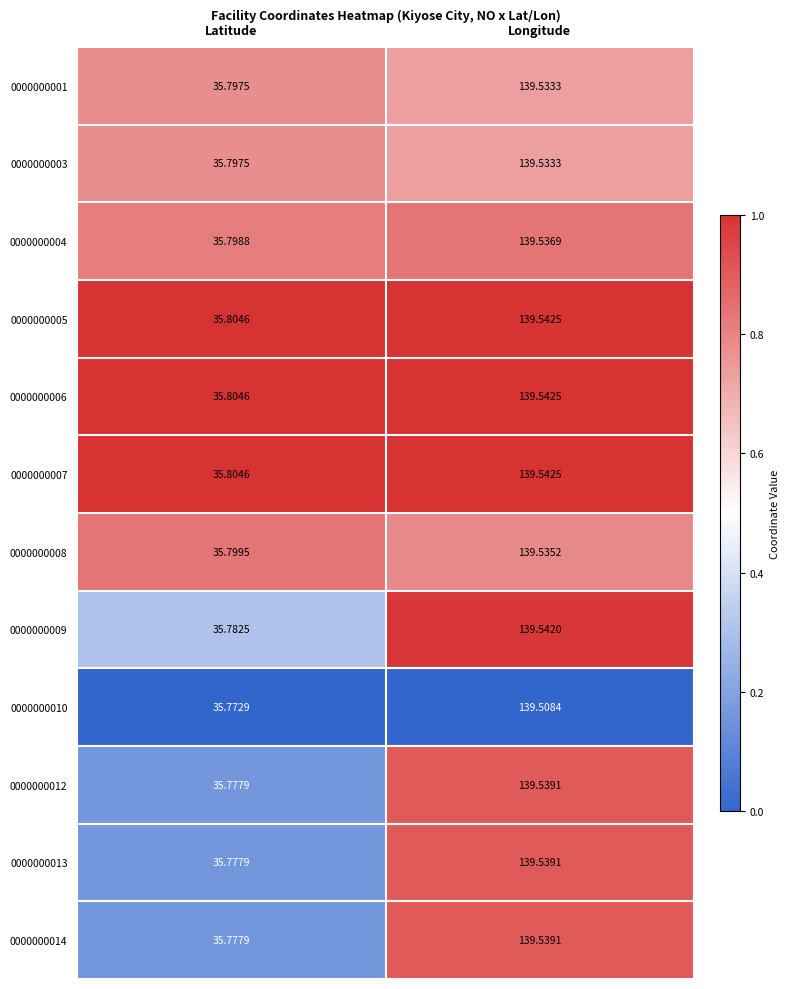

Where does the 0000000008 series first go above 139?

Longitude